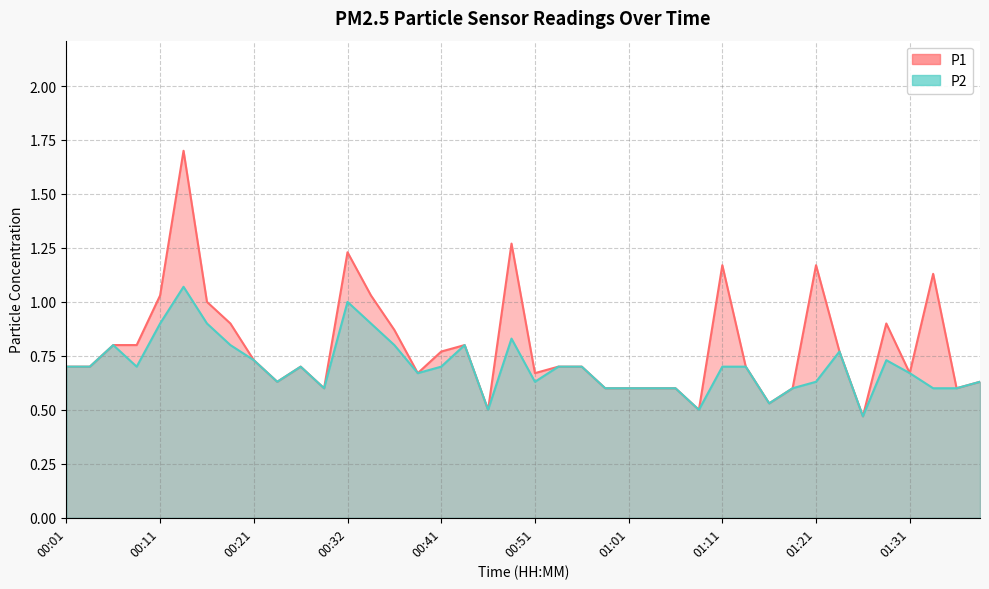

True or false: P1 has more than 1 interior local peaks.

True